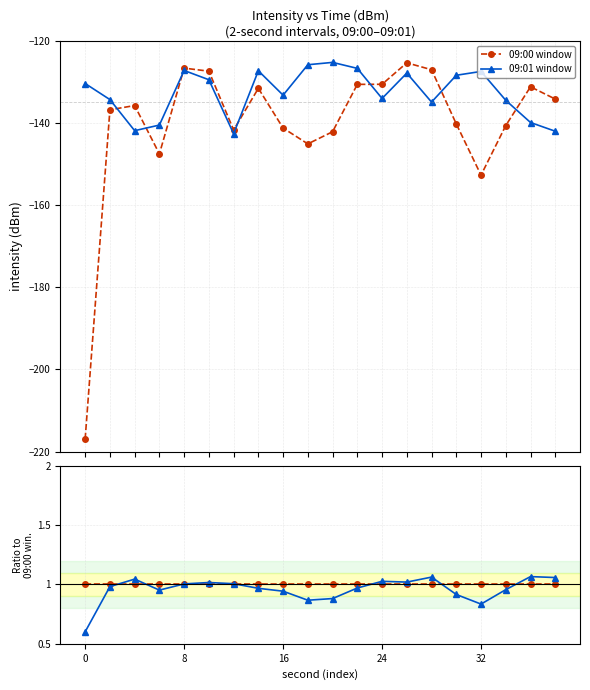

True or false: 09:00 window and 09:01 window cross at least once.

True